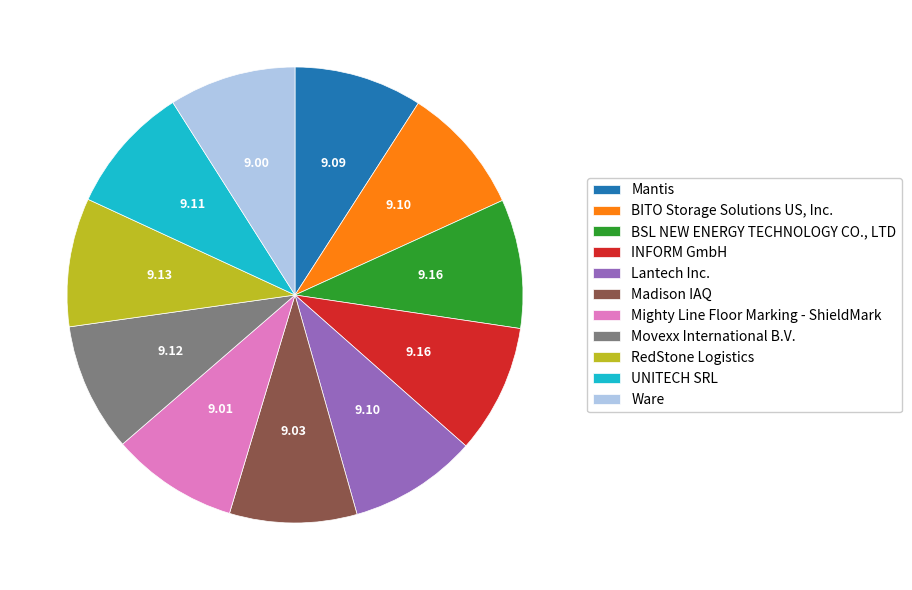

Does UNITECH SRL represent more than half of the total?

No